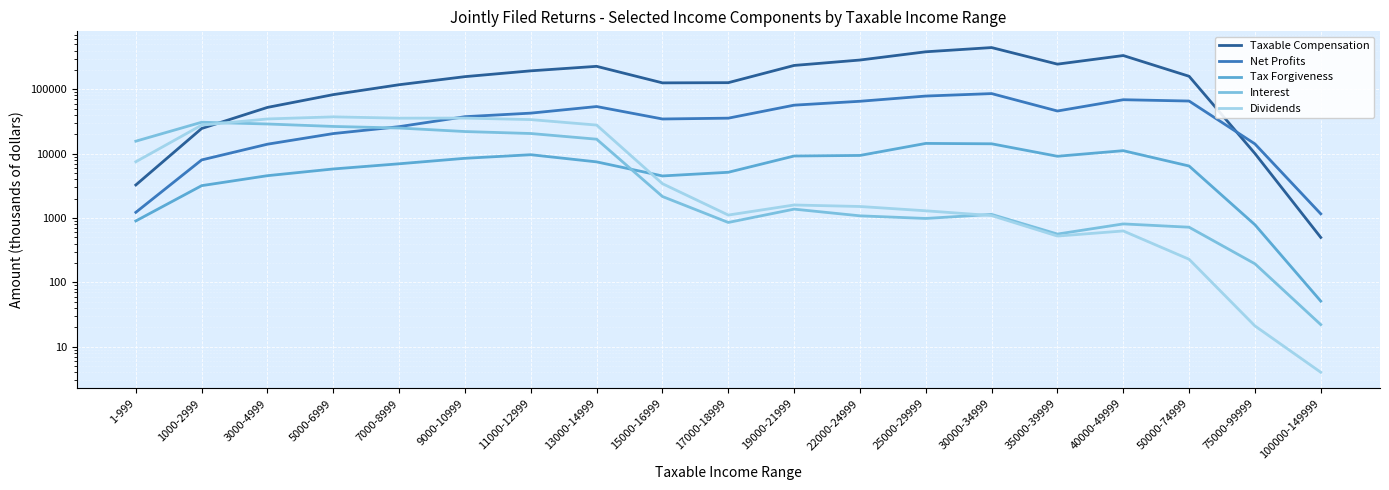

The value of Taxable Compensation at 17000-18999 is 126590. True or false?

True